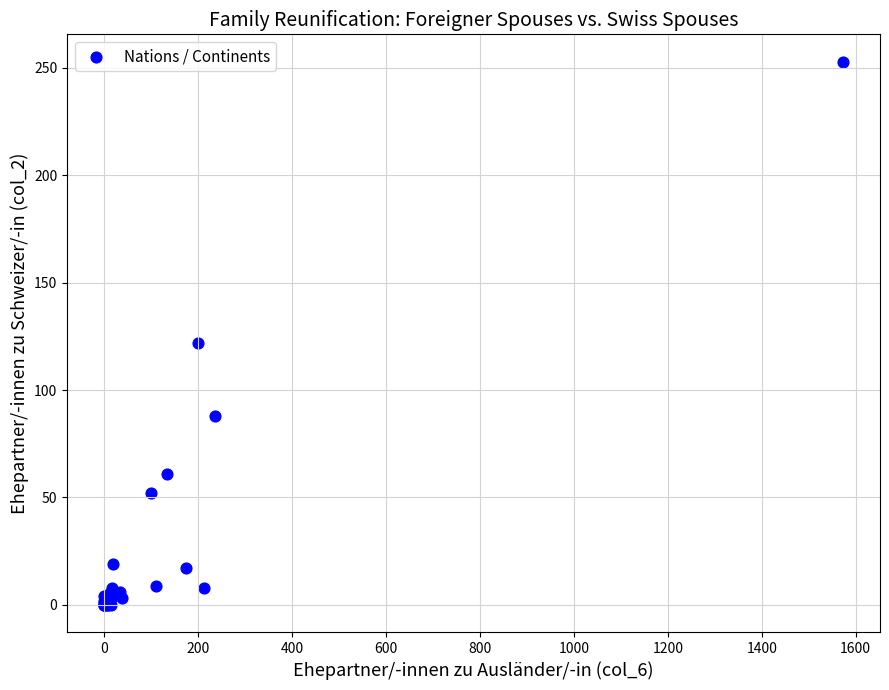

What Y value in the scatter plot is closest to 126?

122